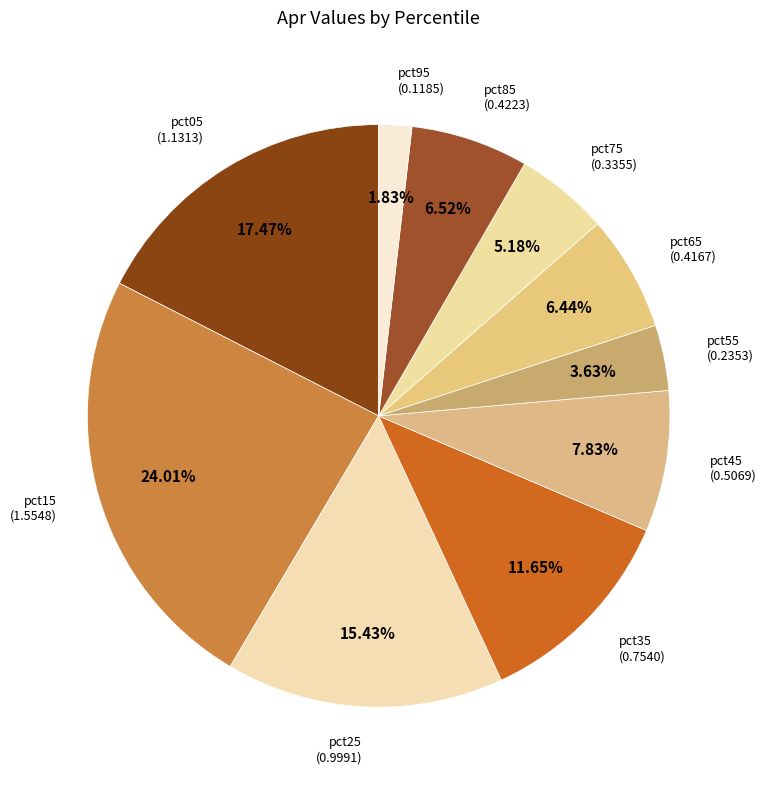

Rank the categories by value from lowest to highest.

pct95, pct55, pct75, pct65, pct85, pct45, pct35, pct25, pct05, pct15